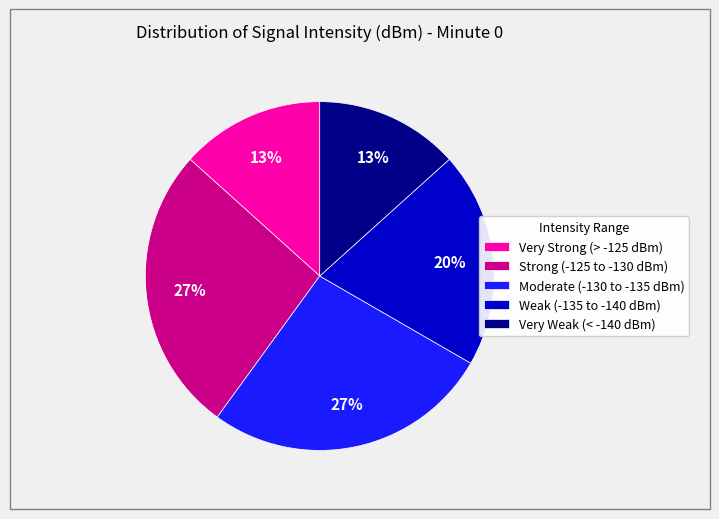

To the nearest percent, what is the difference between the Very Strong (> -125 dBm) and Weak (-135 to -140 dBm) slice percentages?

7%